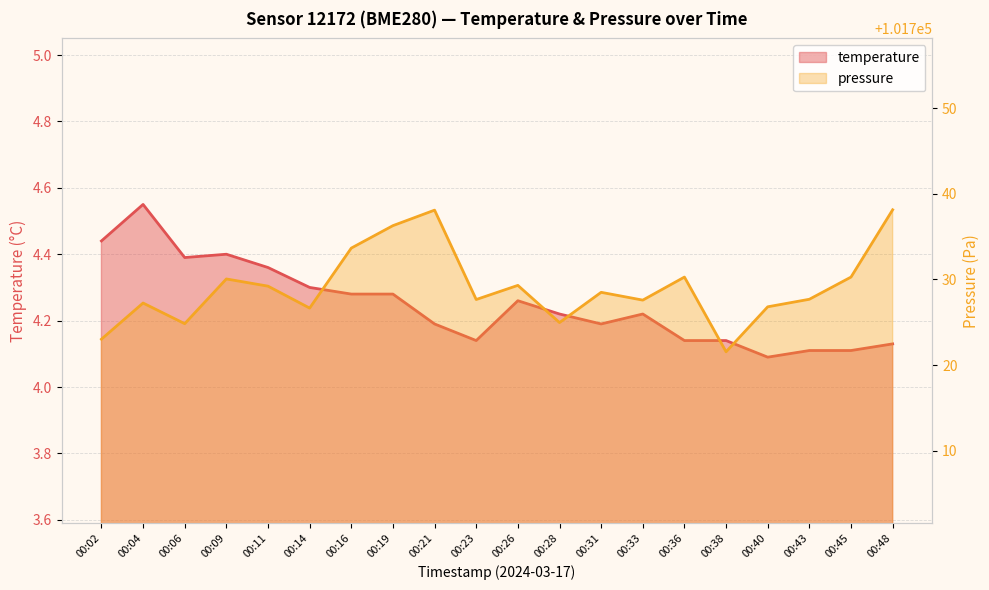

At which category does the chart reach its minimum across all series?

00:40